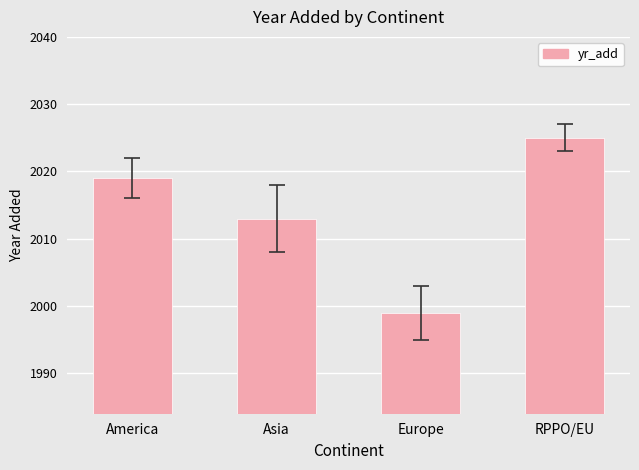

How many categories are shown in the chart?

4